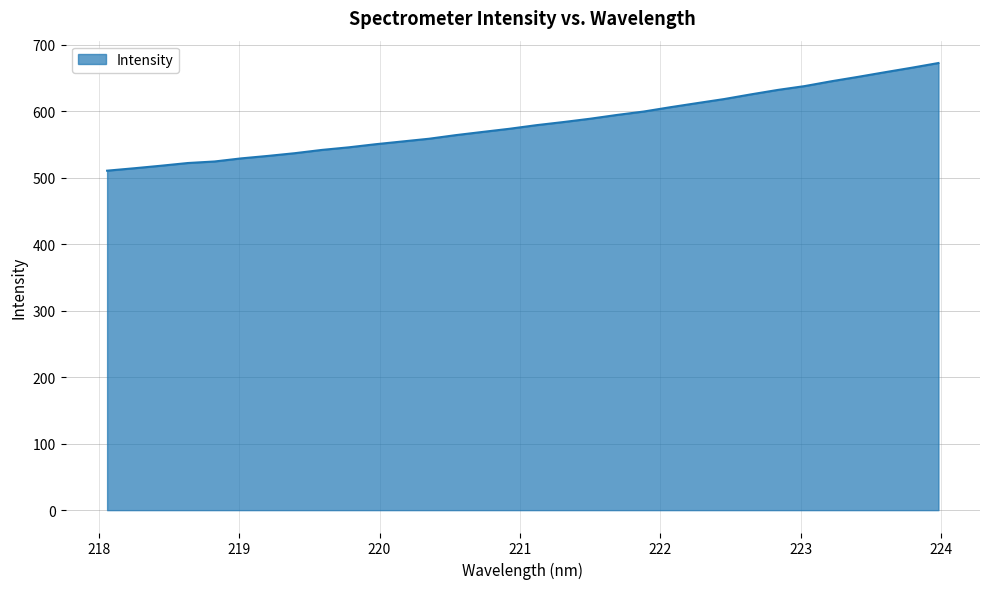

What is the maximum value shown in the chart?

672.6